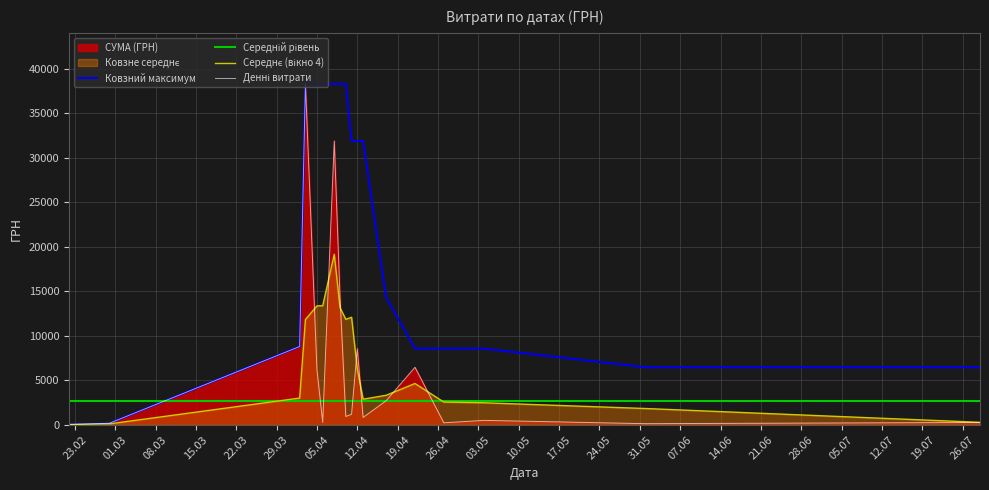

True or false: Денні витрати and Ковзний максимум cross at least once.

False